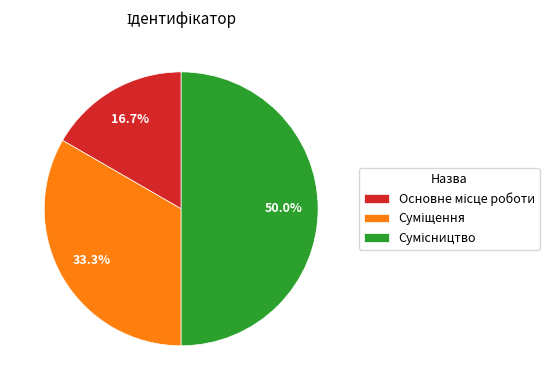

To the nearest percent, what is the difference between the Суміщення and Основне місце роботи slice percentages?

17%